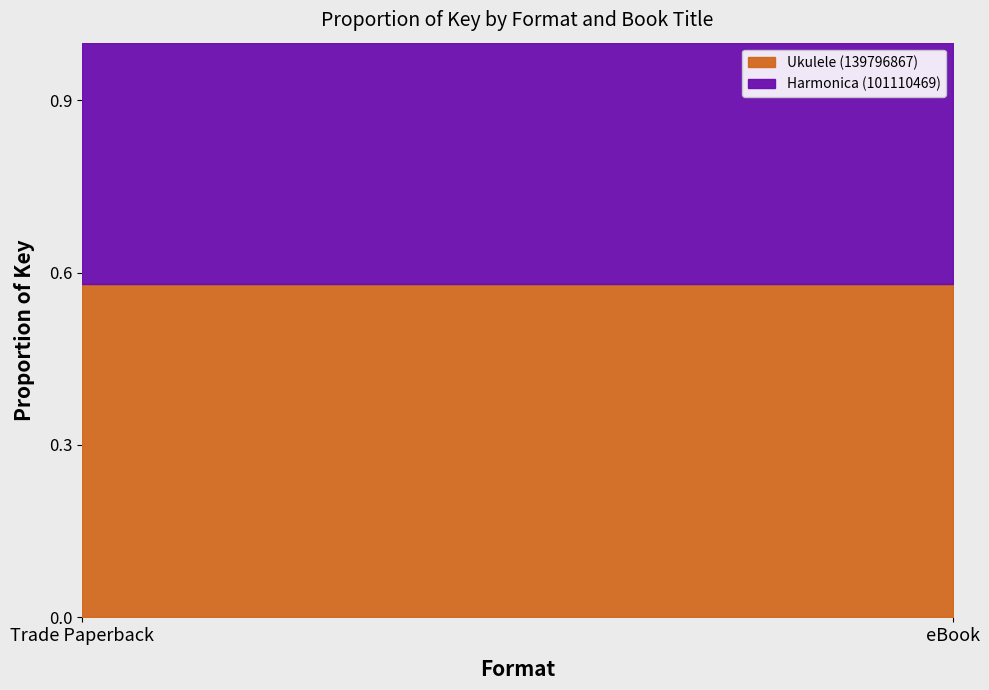

True or false: Ukulele (139796867) has a value of 1.0 at eBook.

False